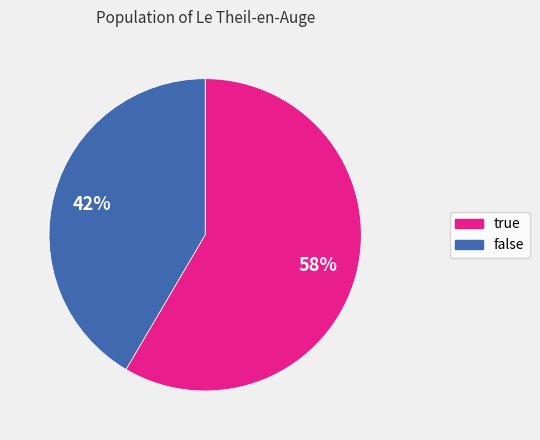

To the nearest percent, what is the average slice percentage?

50%